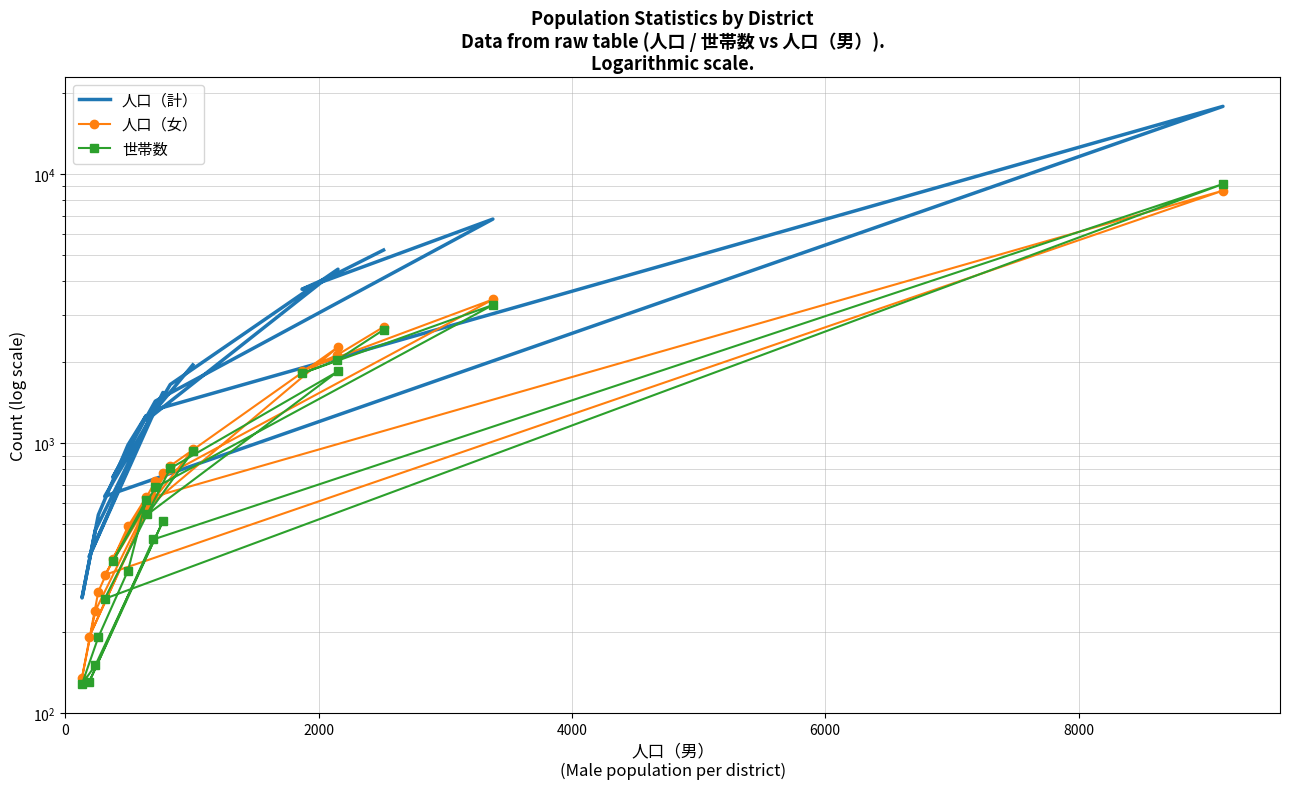

What is the minimum value shown in the chart?

128